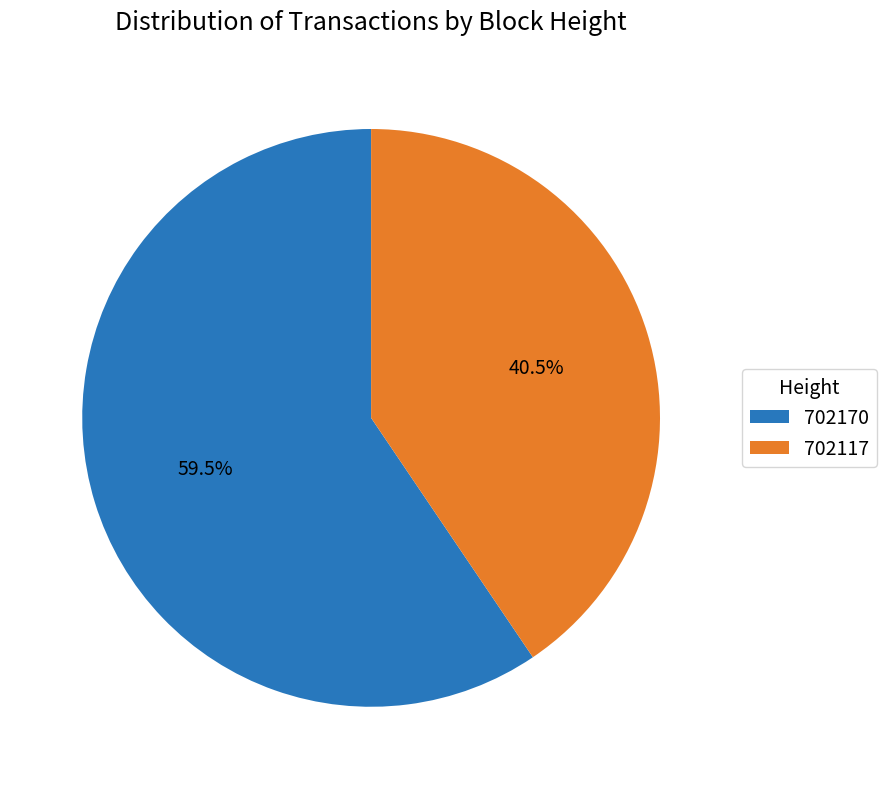

To the nearest percent, what is the average slice percentage?

50%